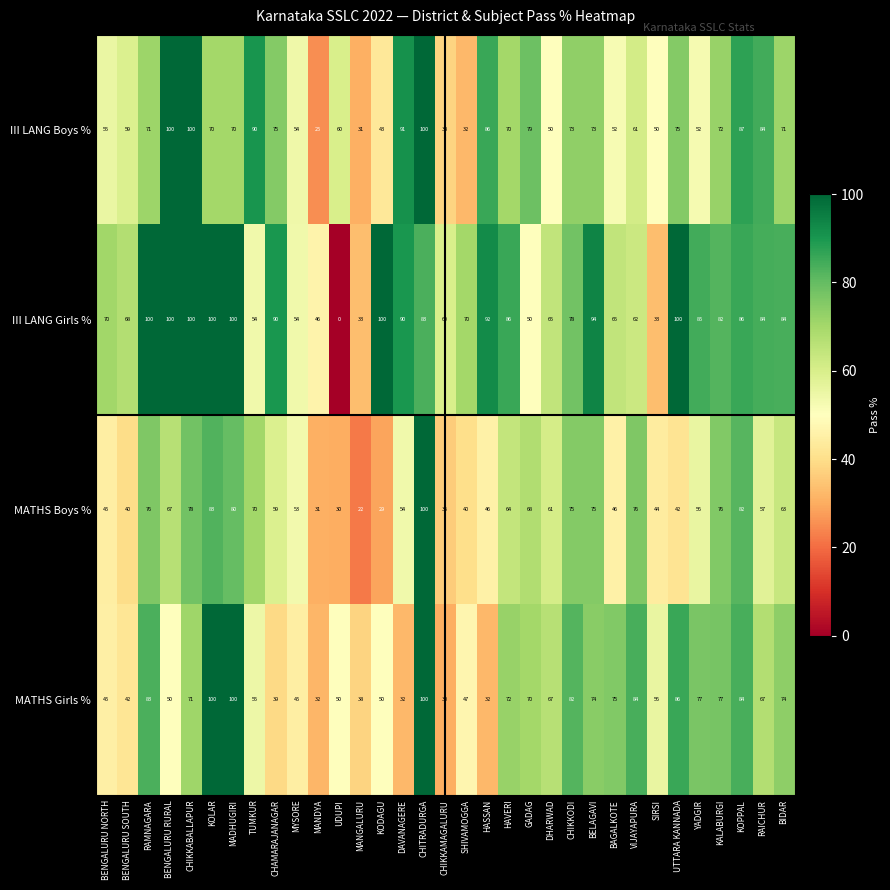

What is the sum of all MATHS Boys % values?

1924